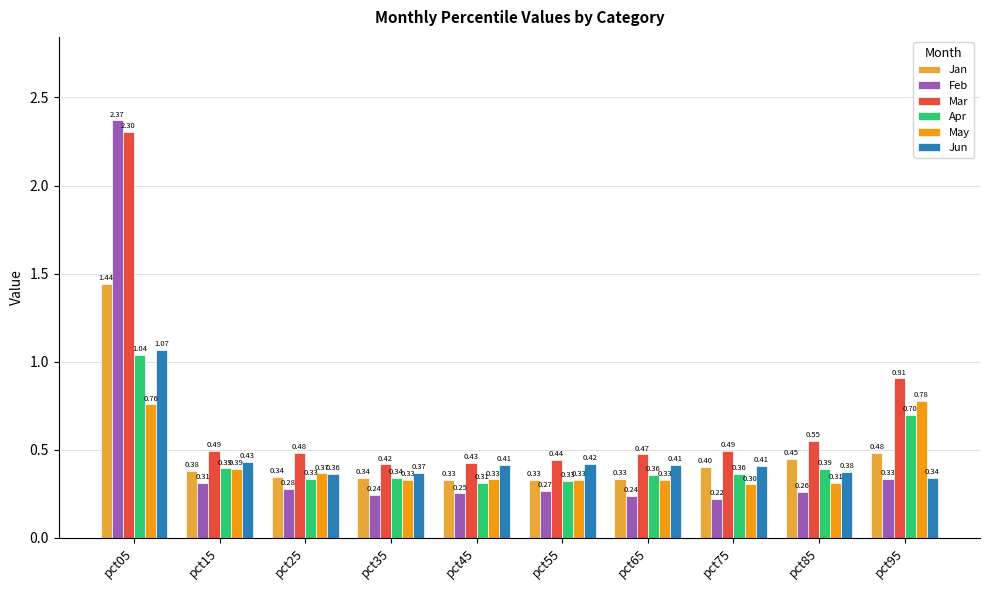

The Jun series shows 0.4 at pct35. True or false?

True